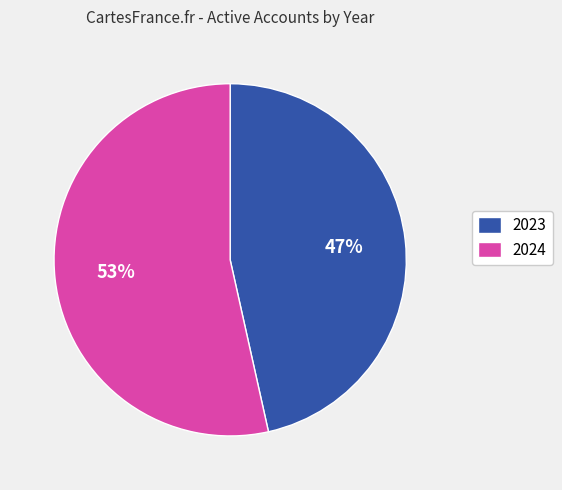

Combined, do 2024 and 2023 account for over 50%?

Yes